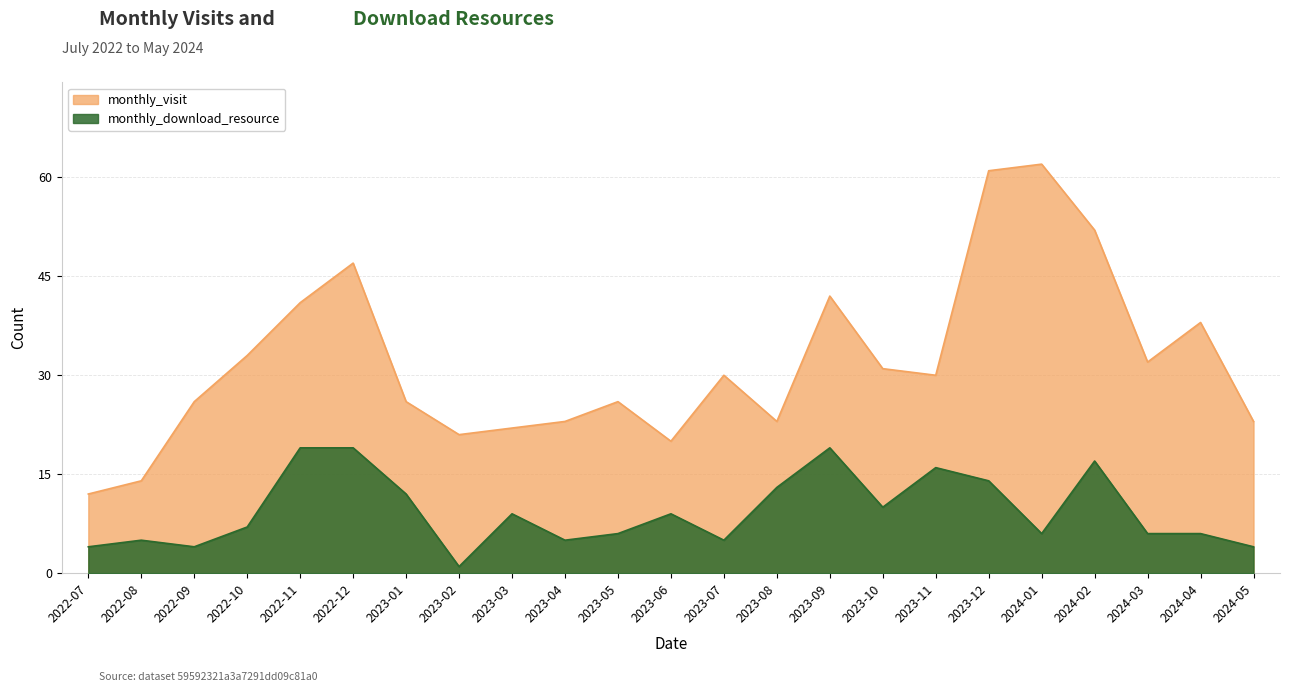

What are all the series names shown in the legend?

monthly_visit, monthly_download_resource